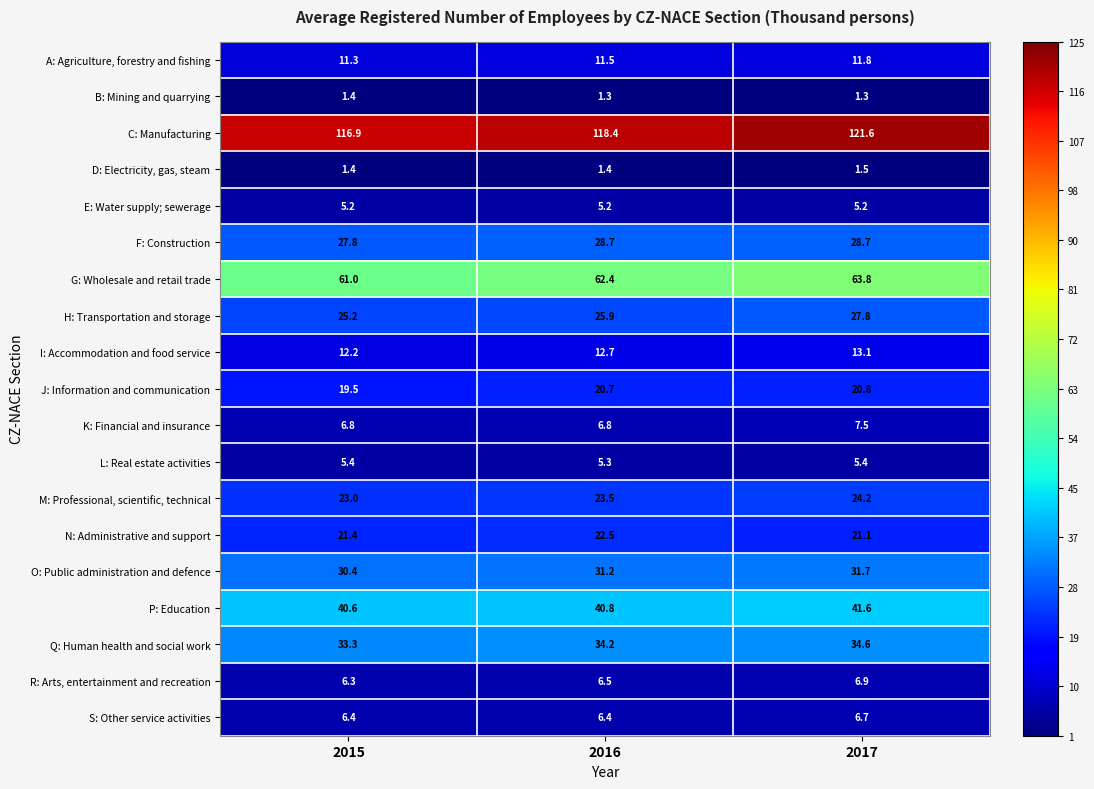

How many data points does each series have?

3